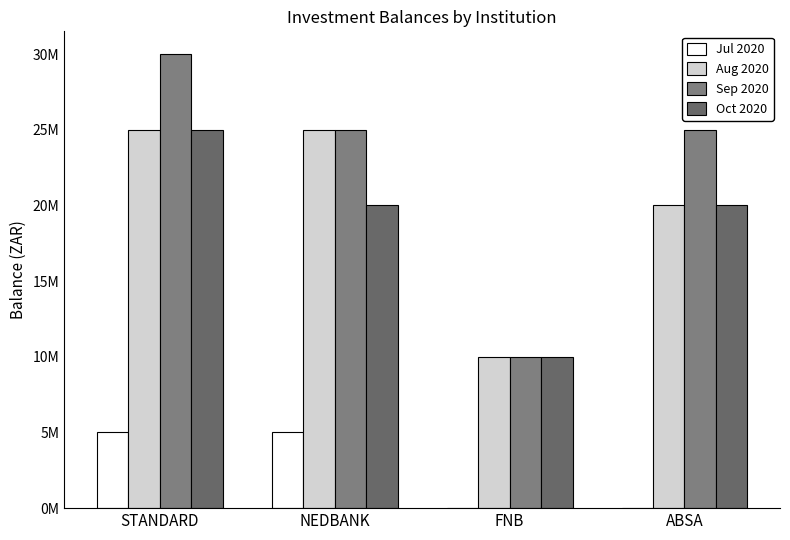

True or false: Sep 2020 has a value of 43527526 at ABSA.

False